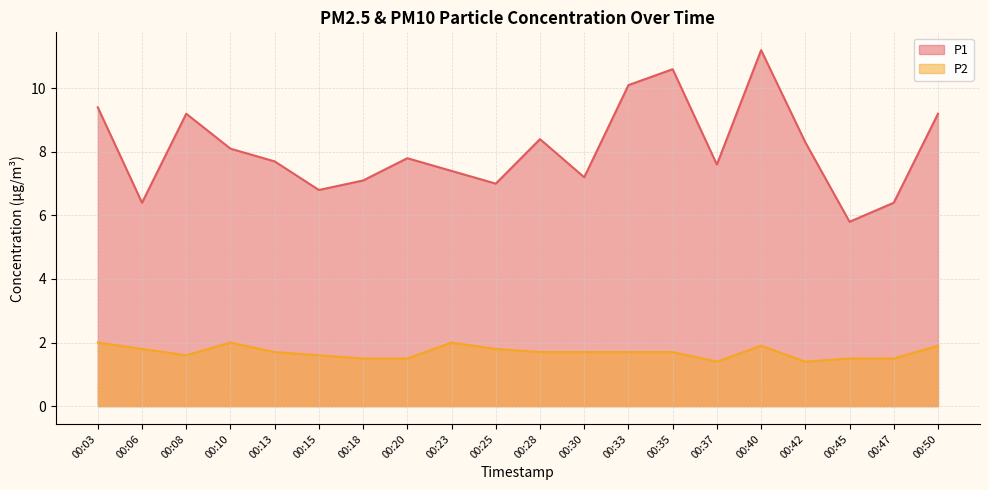

What are all the series names shown in the legend?

P1, P2